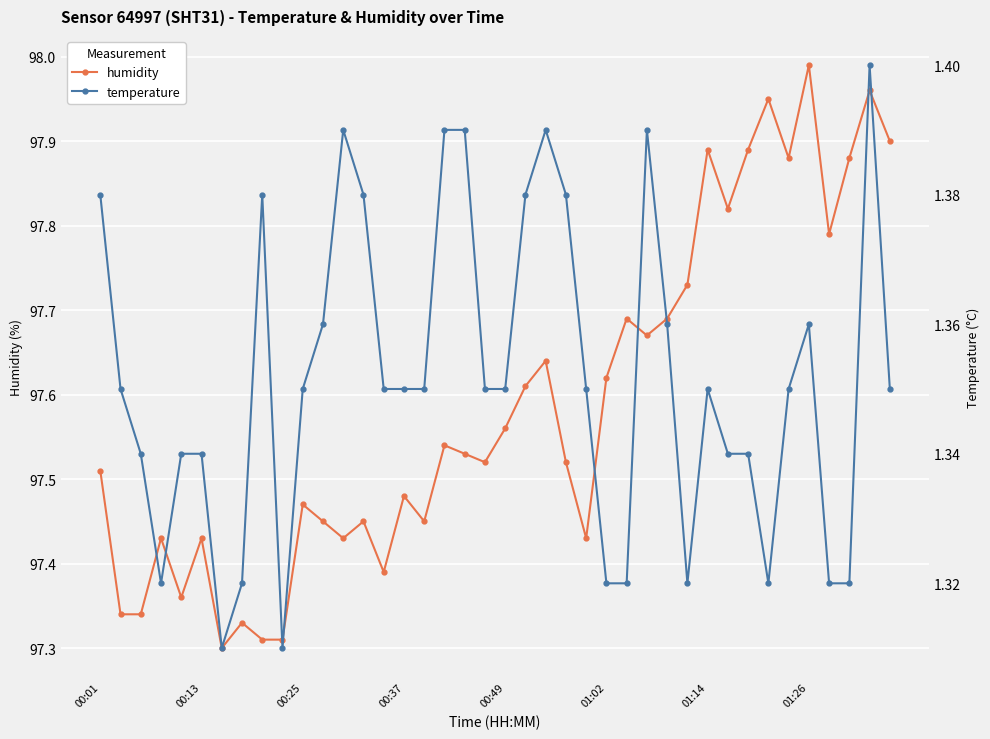

What is the difference between the maximum and second lowest values in the temperature series?

0.1